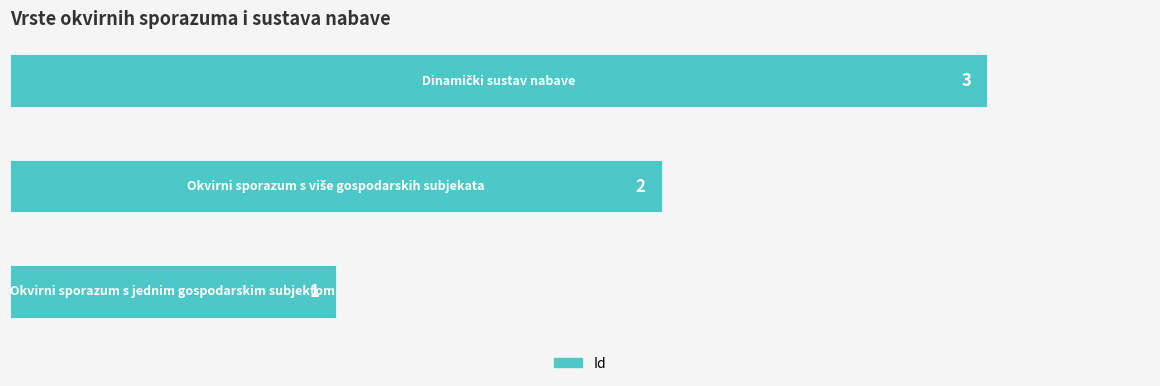

What is the difference between the maximum and minimum values?

2